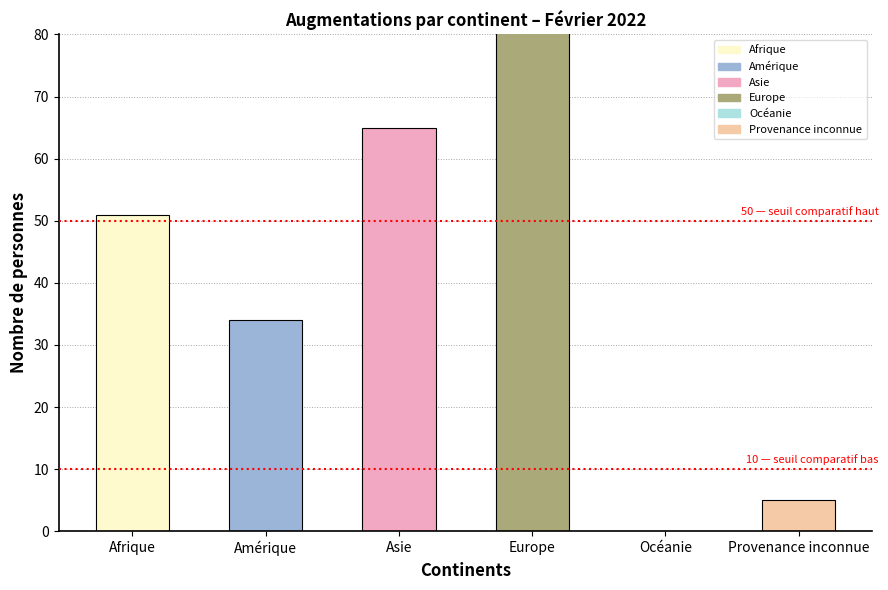

Is it true that the value at Asie is 65?

True